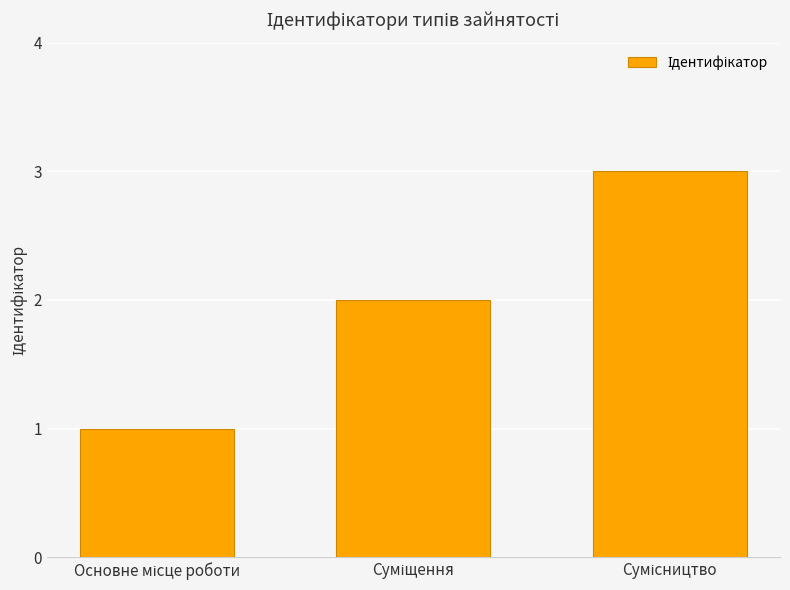

Reading left to right, extract all data points from this chart.

Основне місце роботи=1	Суміщення=2	Сумісництво=3